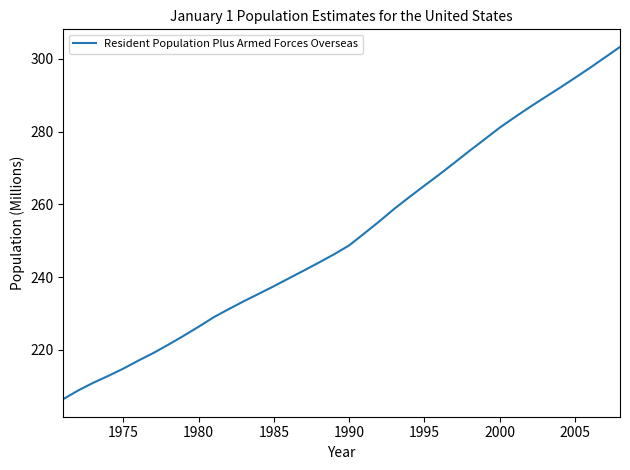

Does the chart display data point markers on the line(s)?

No